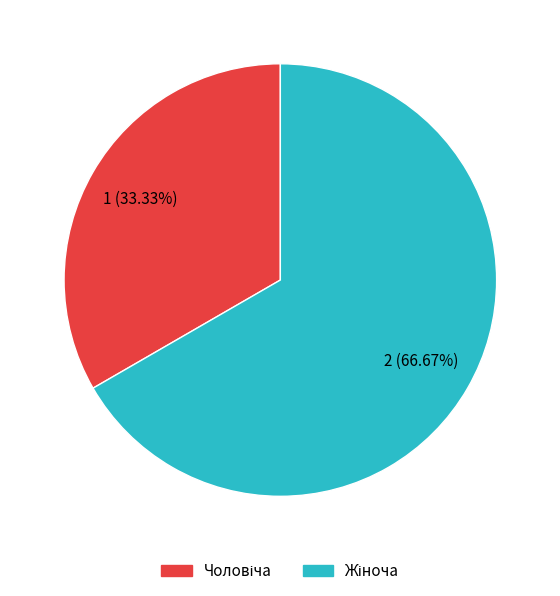

How many slices are in this pie chart?

2